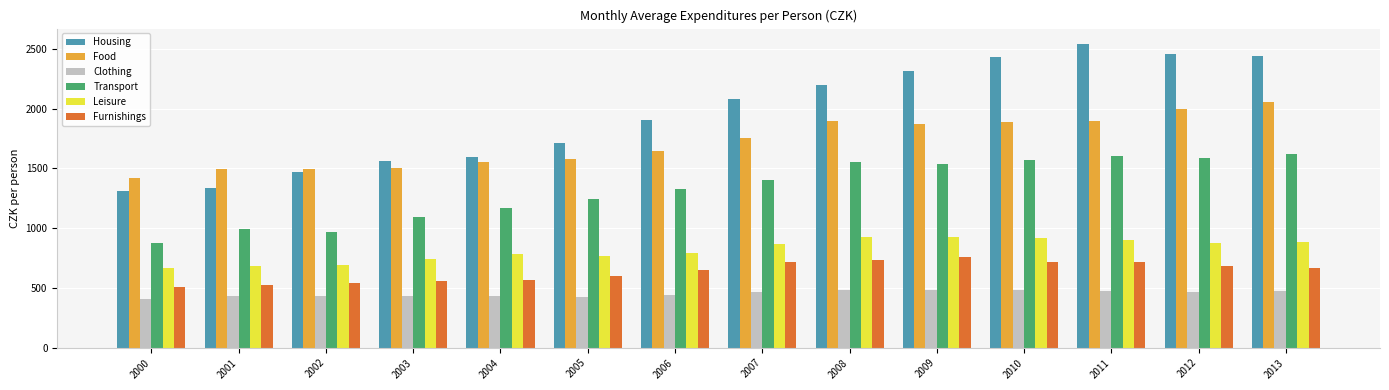

At how many categories does at least one series exceed 2268?

5